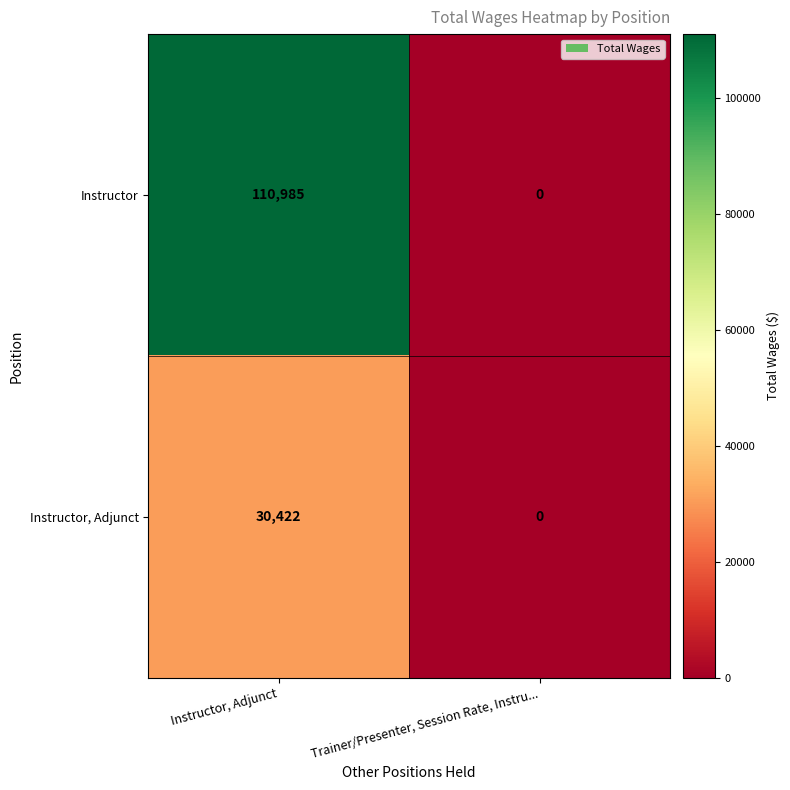

The Instructor series shows 0 at Trainer/Presenter, Session Rate, Instru.... True or false?

True